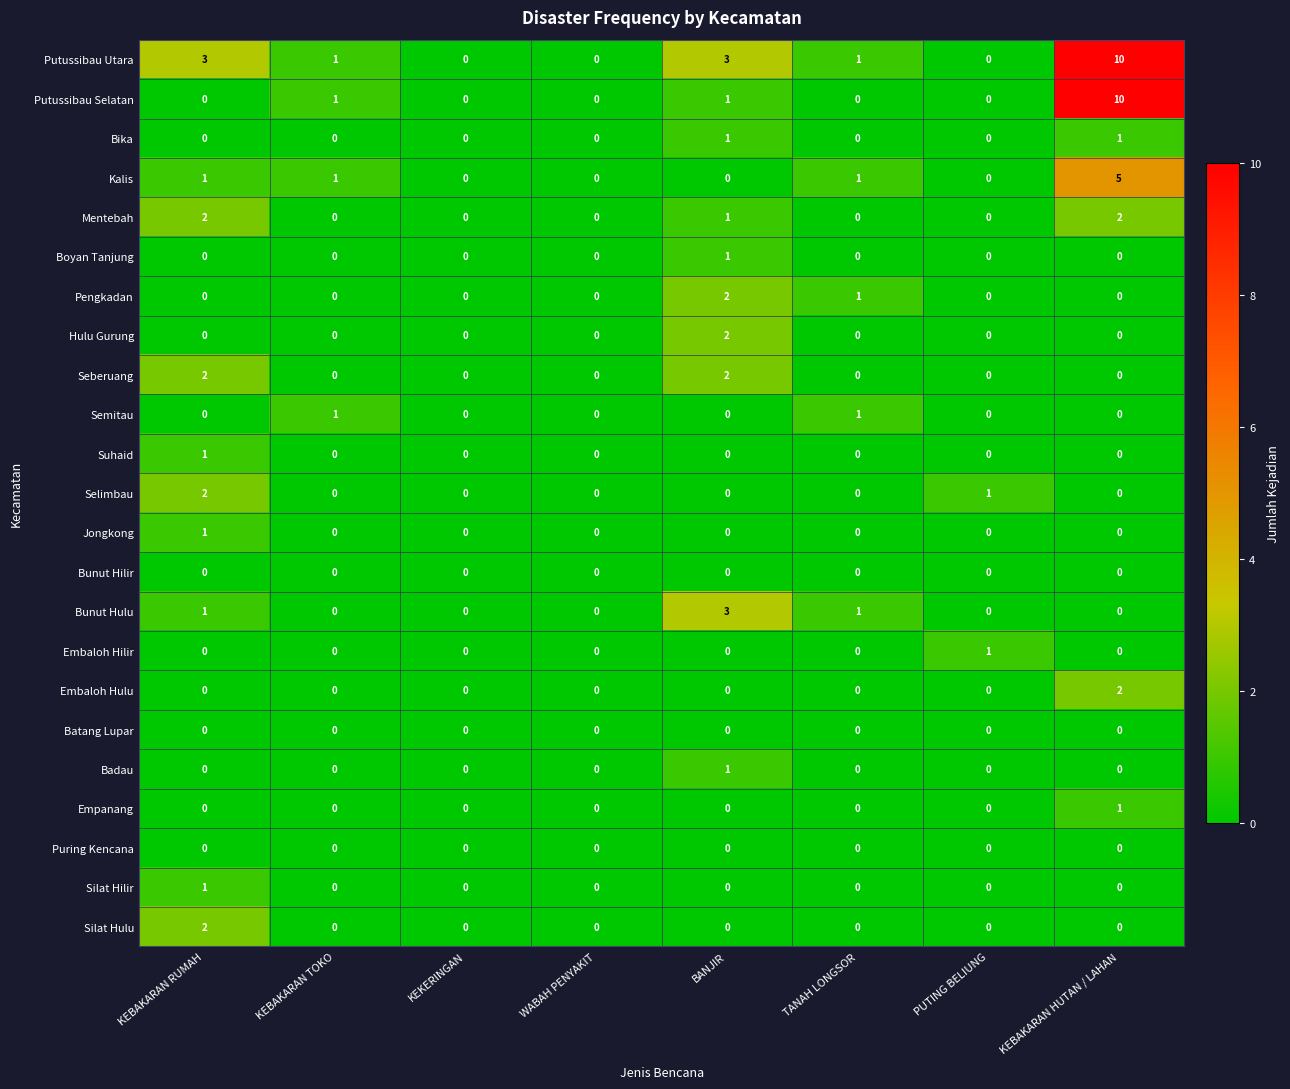

What is the difference between the maximum and minimum values in the Bunut Hulu series?

3